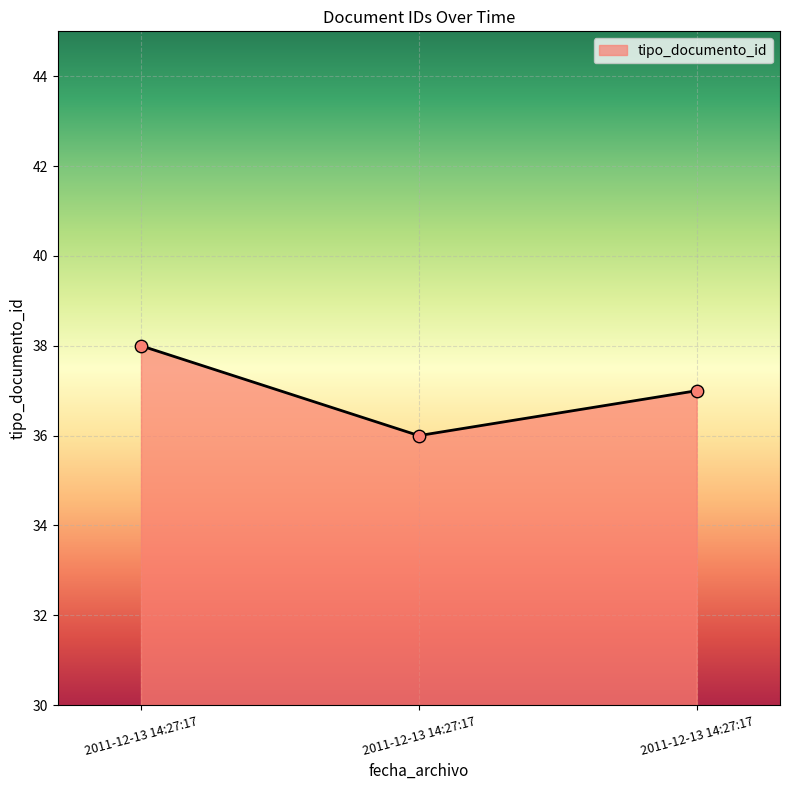

Does the chart have visible grid lines?

Yes